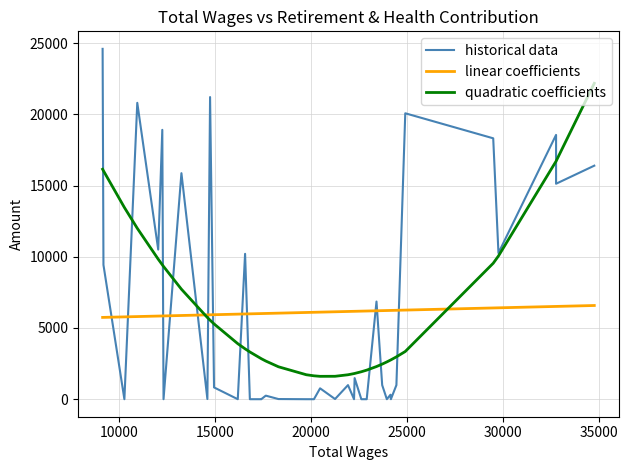

Reading right to left, what are all the values shown in this chart?

historical data: 16394.0	15126.0	18554.0	10263.0	18315.0	20072.0	989.0	0.0	315.0	0.0	989.0	6856.0	0.0	0.0	1480.0	0.0	989.0	12.0	12.0	764.0	0.0	0.0	11.0	250.0	12.0	0.0	0.0	10206.0	0.0	828.0	21211.0	12.0	15867.0	0.0	18909.0	10503.0	20806.0	0.0	9429.0	24595.0
linear coefficients: 6577.9	6513.0	6513.0	6415.1	6406.2	6256.7	6241.6	6232.3	6231.6	6225.4	6217.5	6207.8	6191.2	6182.0	6170.7	6169.7	6159.4	6137.4	6137.4	6111.9	6101.5	6088.5	6041.2	6019.7	6012.3	6012.2	5992.6	5984.5	5972.1	5931.7	5925.0	5920.4	5876.3	5845.9	5843.8	5836.9	5801.3	5779.4	5743.8	5742.4
quadratic coefficients: 22175.3	16706.0	16706.0	10054.0	9544.3	3350.0	2973.3	2761.4	2747.3	2618.0	2463.8	2292.3	2041.6	1927.4	1808.4	1799.1	1716.0	1609.0	1609.0	1605.8	1641.8	1717.5	2276.8	2679.2	2837.6	2841.2	3316.7	3536.5	3898.3	5285.5	5549.4	5733.0	7722.2	9320.5	9436.9	9830.6	11998.2	13459.2	16035.4	16144.6